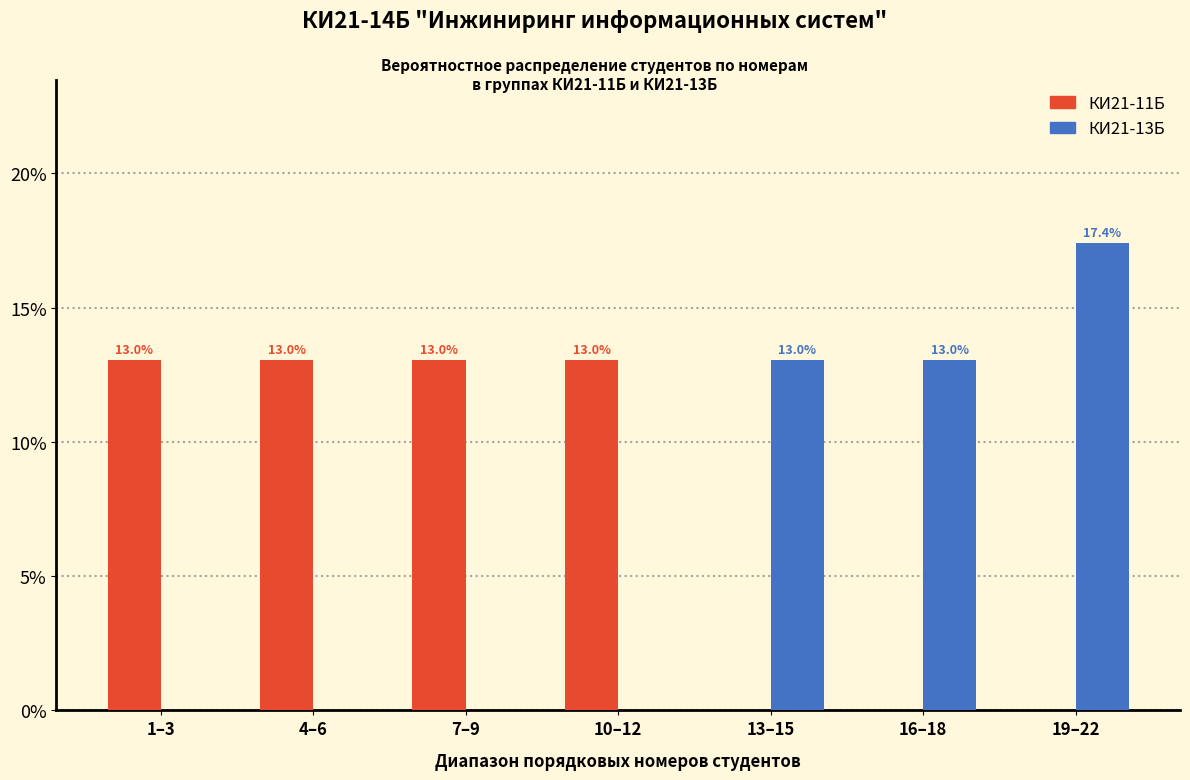

Reading left to right, extract all data points from this chart.

КИ21-11Б: 1–3=13.0	4–6=13.0	7–9=13.0	10–12=13.0	13–15=0.0	16–18=0.0	19–22=0.0
КИ21-13Б: 1–3=0.0	4–6=0.0	7–9=0.0	10–12=0.0	13–15=13.0	16–18=13.0	19–22=17.4